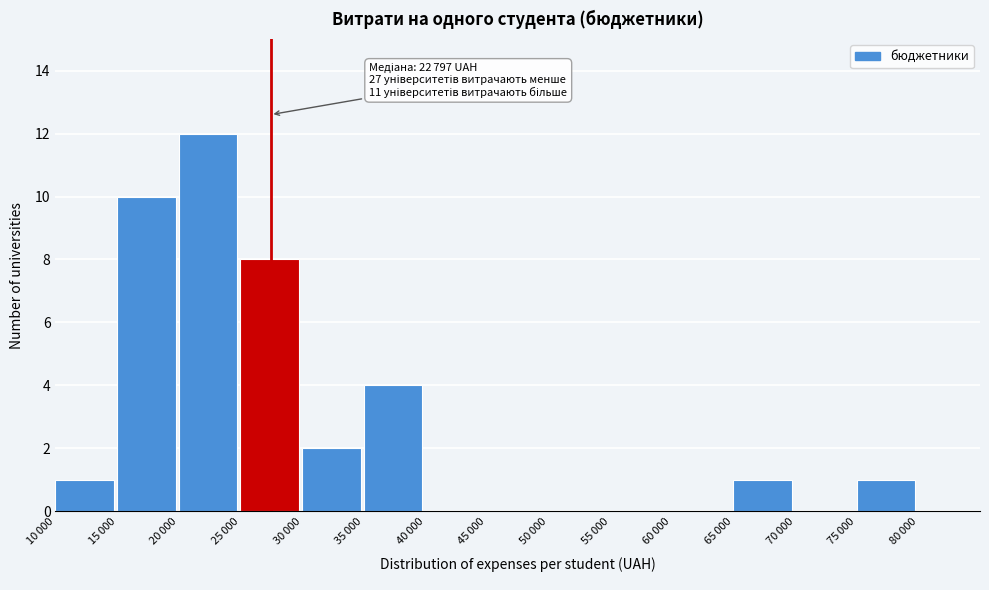

What is the maximum value shown in the chart?

12